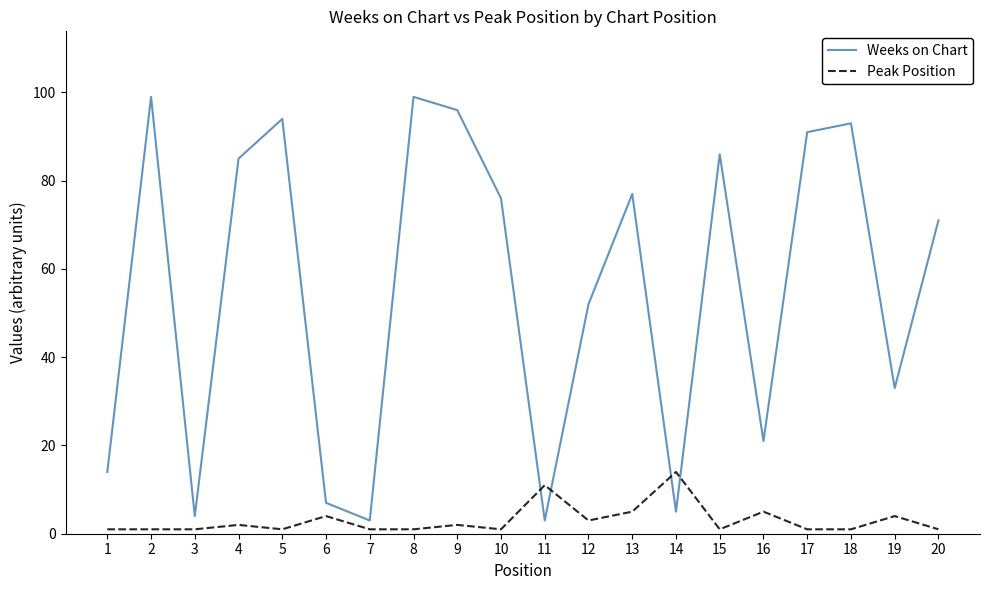

Reading left to right, what are all the values shown in this chart?

Weeks on Chart: 1=14	2=99	3=4	4=85	5=94	6=7	7=3	8=99	9=96	10=76	11=3	12=52	13=77	14=5	15=86	16=21	17=91	18=93	19=33	20=71
Peak Position: 1=1	2=1	3=1	4=2	5=1	6=4	7=1	8=1	9=2	10=1	11=11	12=3	13=5	14=14	15=1	16=5	17=1	18=1	19=4	20=1